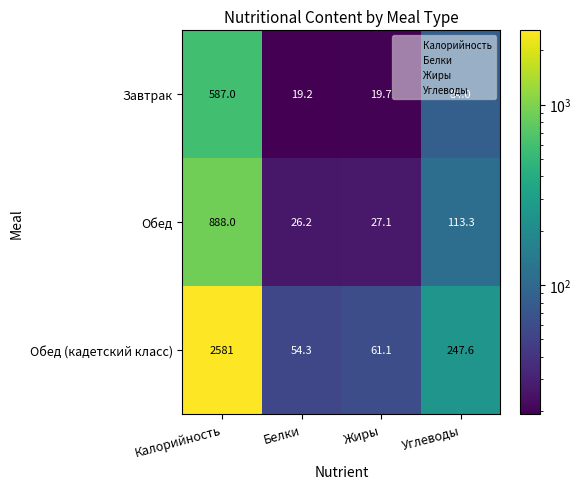

What is the total value across all series at Белки?

99.7